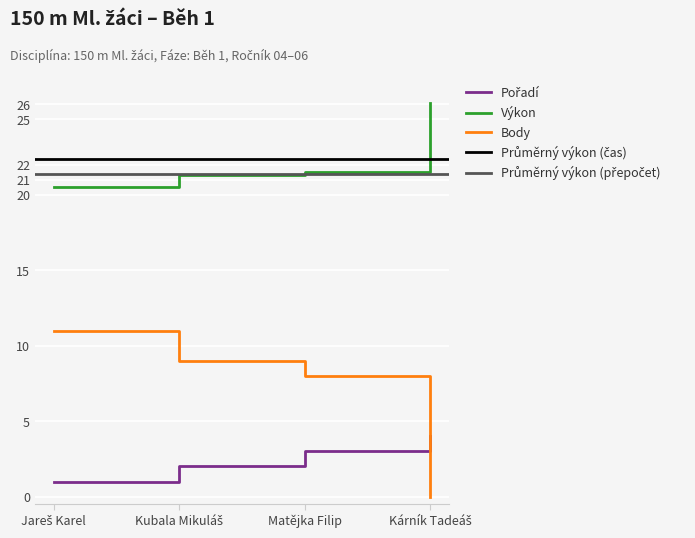

What is the label of the 3rd point from the left?

Matějka Filip